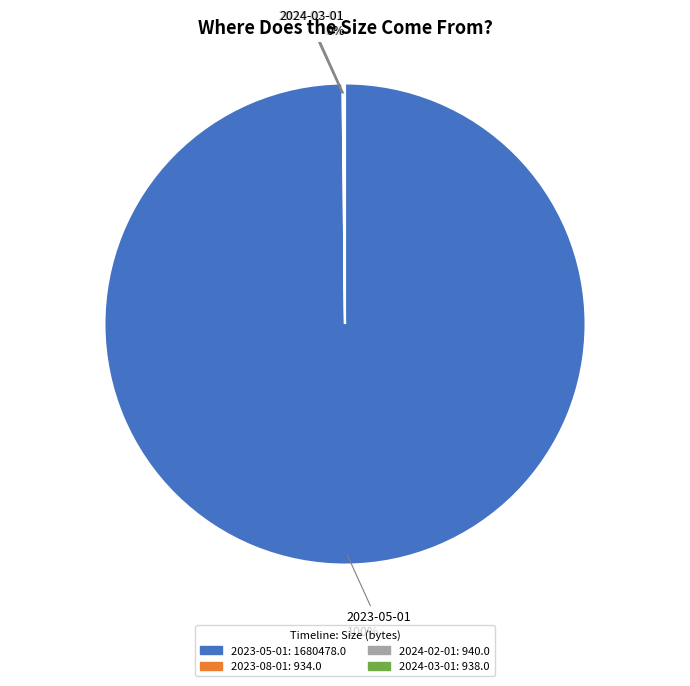

Which category has the biggest portion of the pie?

2023-05-01